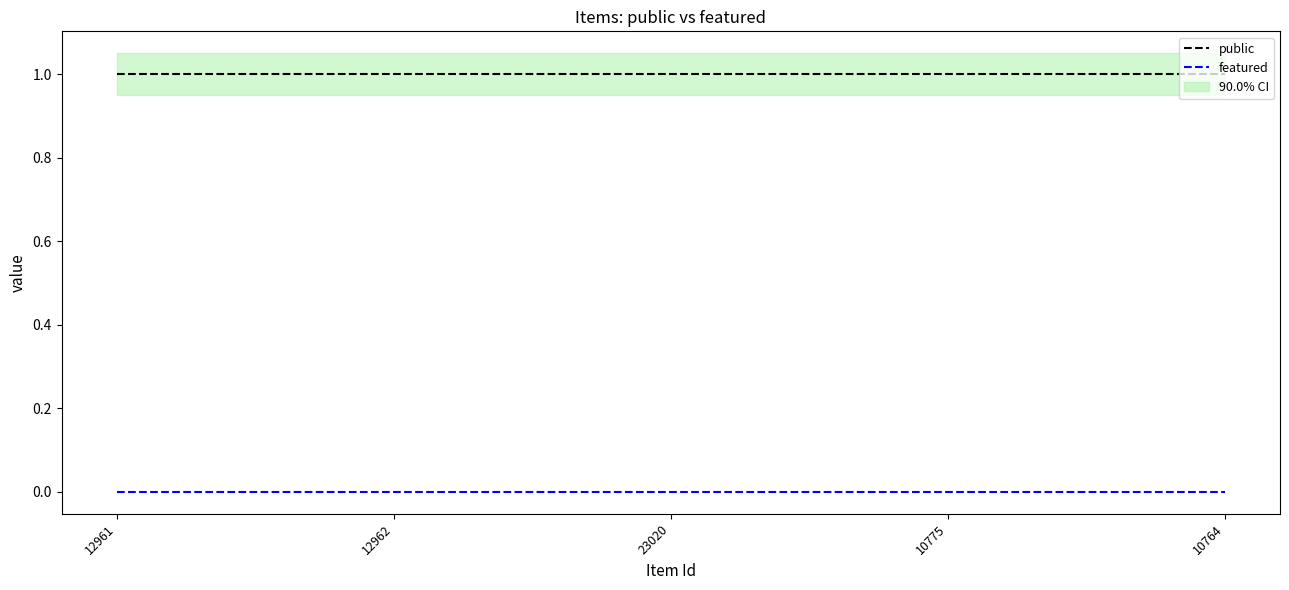

Reading left to right, what are all the values shown in this chart?

public: 12961=1	12962=1	23020=1	10775=1	10764=1
featured: 12961=0	12962=0	23020=0	10775=0	10764=0